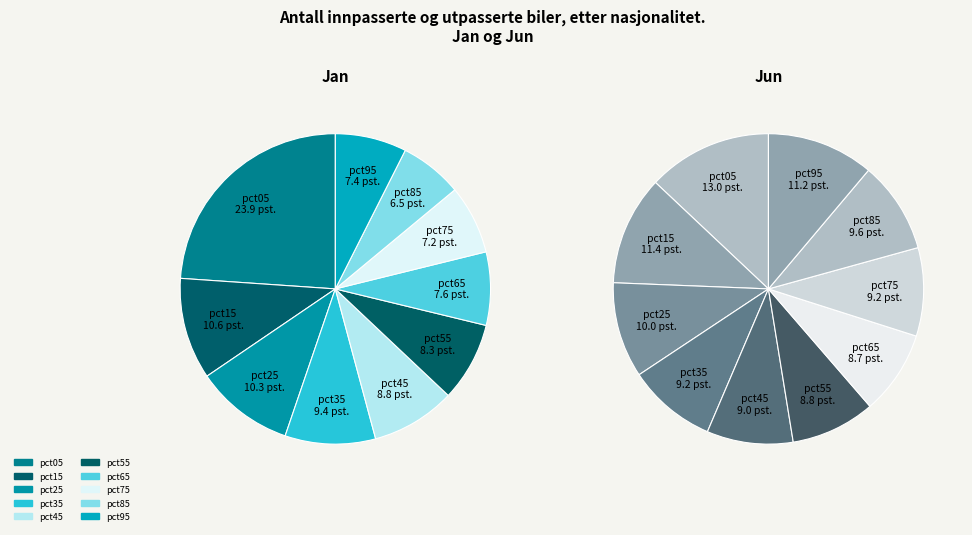

How many segments does this pie chart have?

10